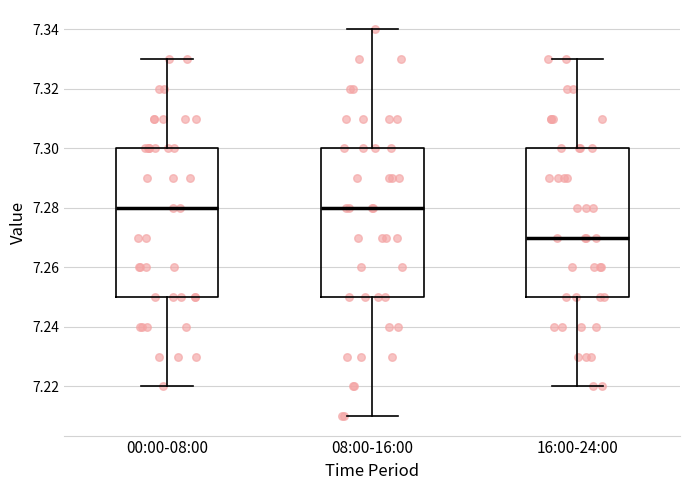

Reading left to right, read every box against the y-axis: the position of its median line, the range the box covers, and the ends of its whiskers. The values are not printed on the chart, so give them approximately, as read against the axis.

00:00-08:00: median 7.28, box 7.25 to 7.30, whiskers 7.22 to 7.33
08:00-16:00: median 7.28, box 7.25 to 7.30, whiskers 7.21 to 7.34
16:00-24:00: median 7.27, box 7.25 to 7.30, whiskers 7.22 to 7.33